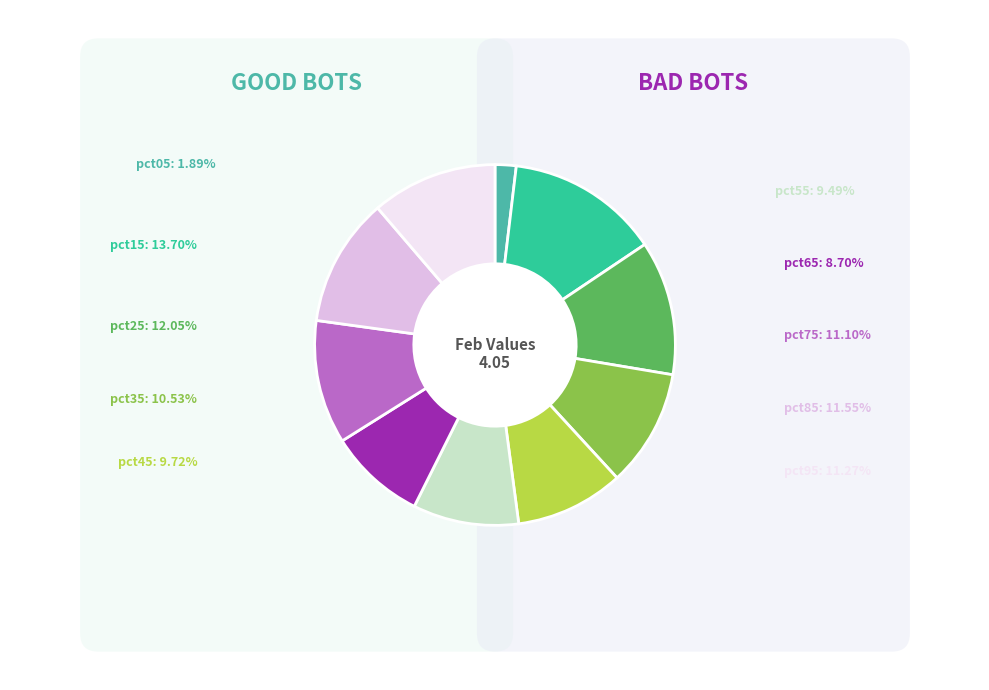

Is pct85 the majority of the pie?

No